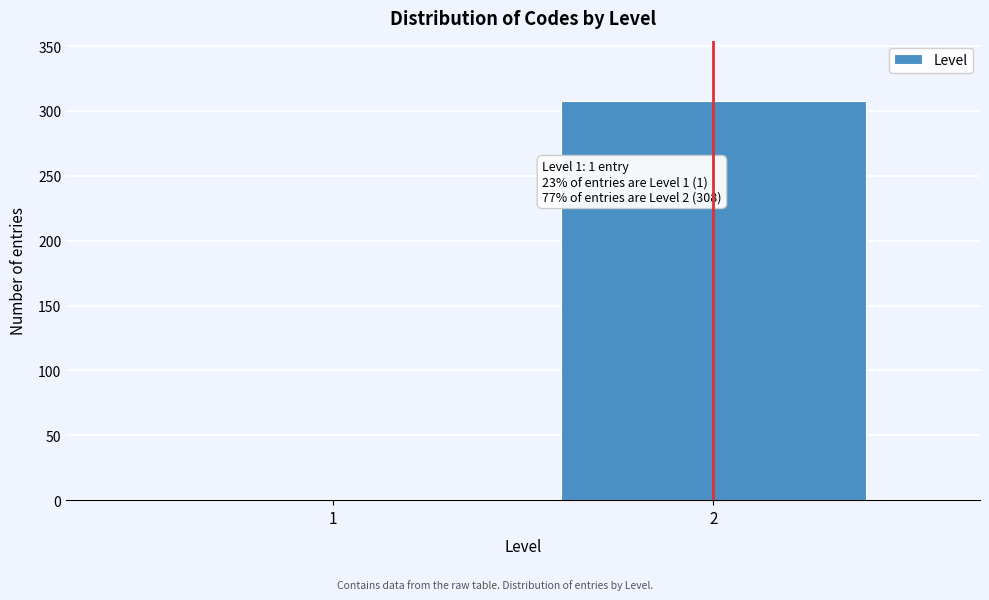

Reading right to left, transcribe all the data shown in this chart.

2=308	1=1